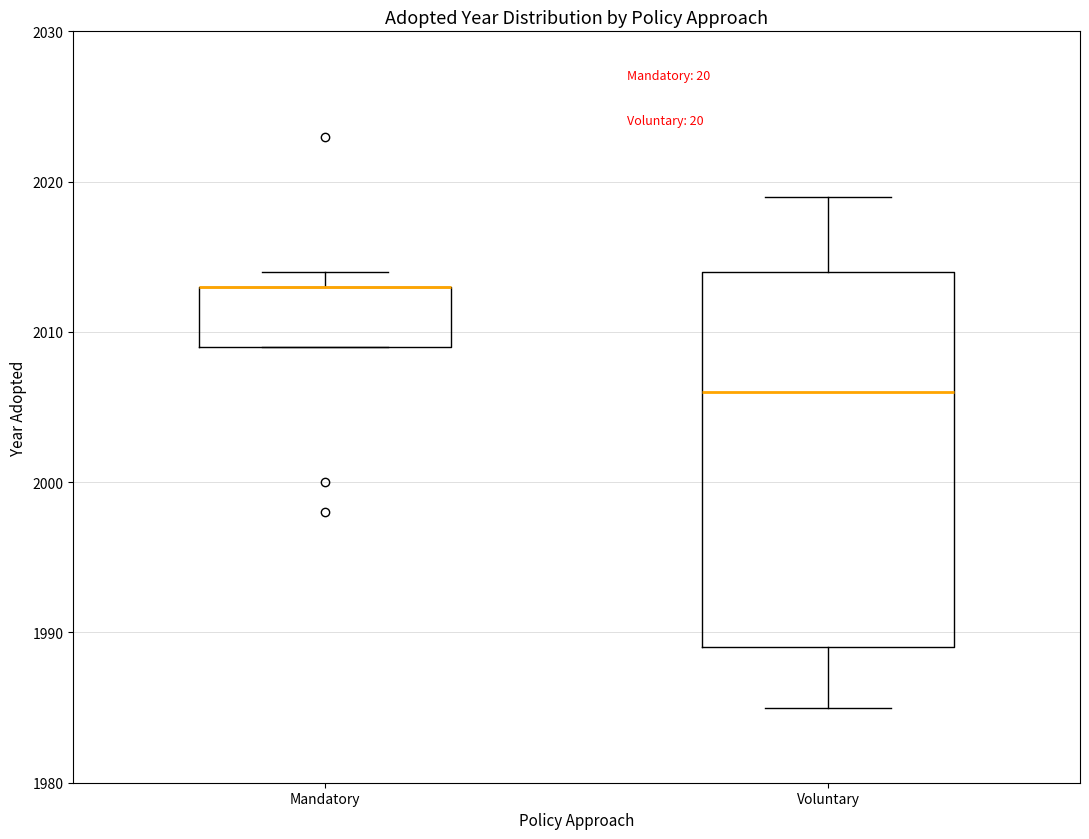

Reading left to right, read every box against the y-axis: the position of its median line, the range the box covers, and the ends of its whiskers. The values are not printed on the chart, so give them approximately, as read against the axis.

Mandatory: median 2013 (drawn on the box's upper edge), box 2009 to 2013, whiskers 2009 to 2014
Voluntary: median 2006, box 1989 to 2014, whiskers 1985 to 2019